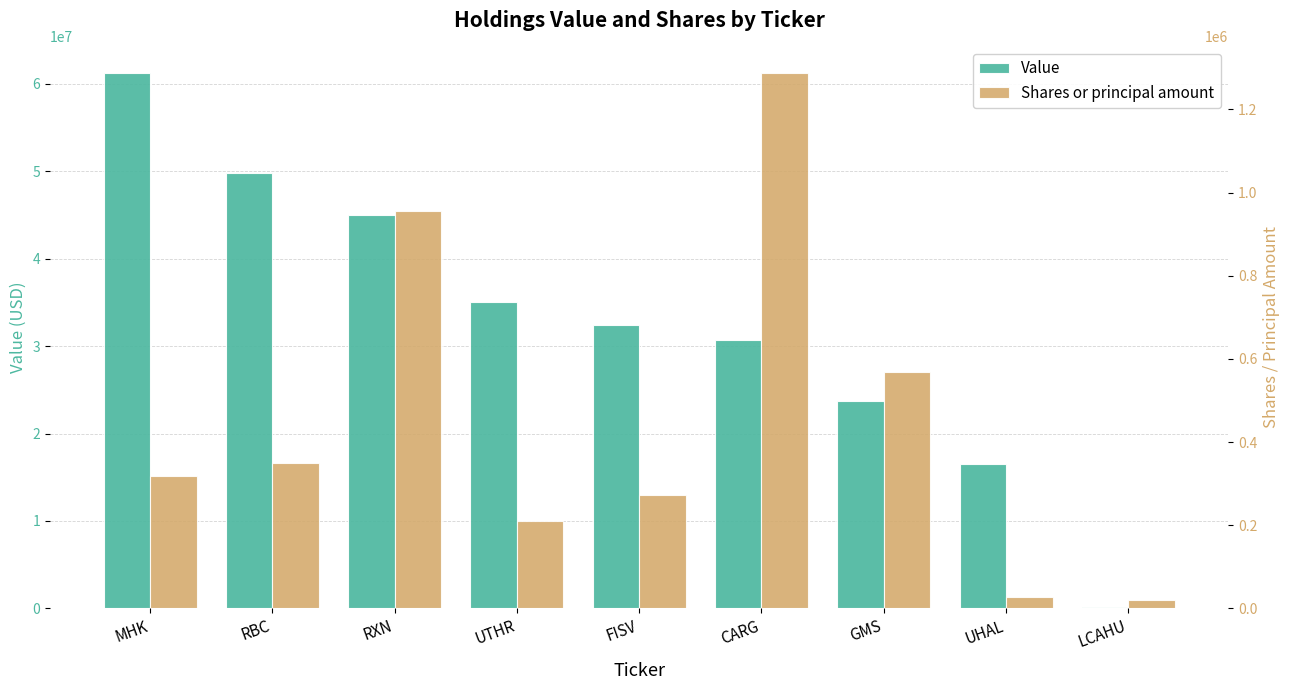

Which series has the widest spread of values?

Value